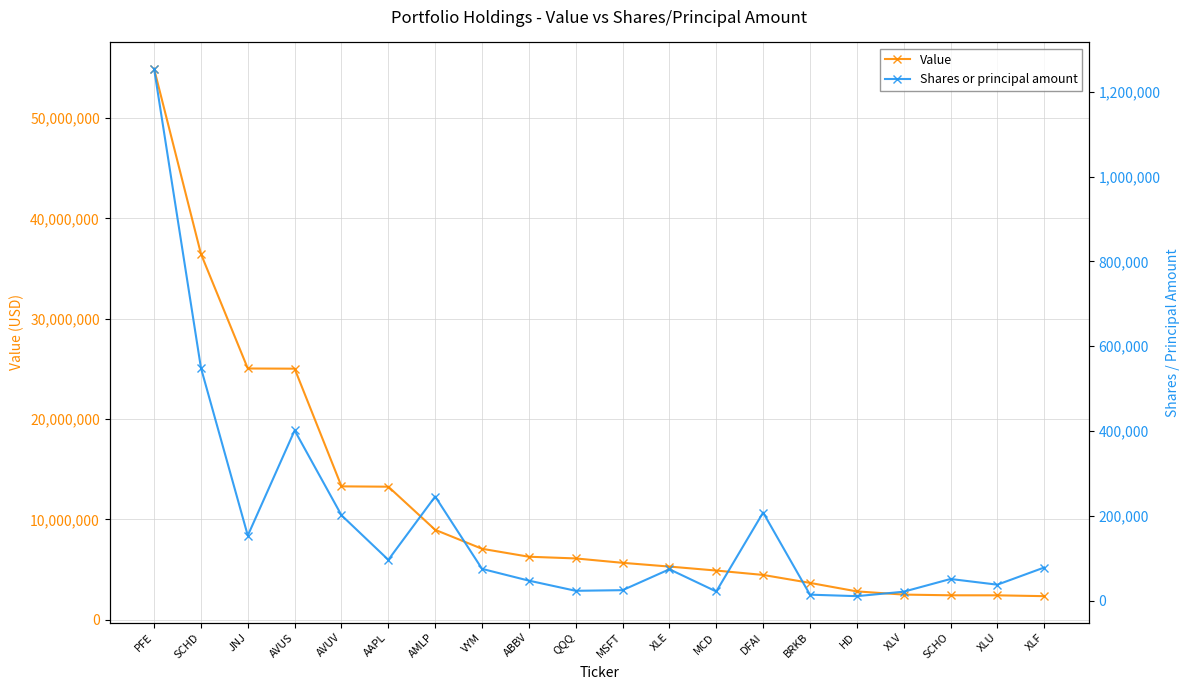

How many lines are shown in the chart?

2